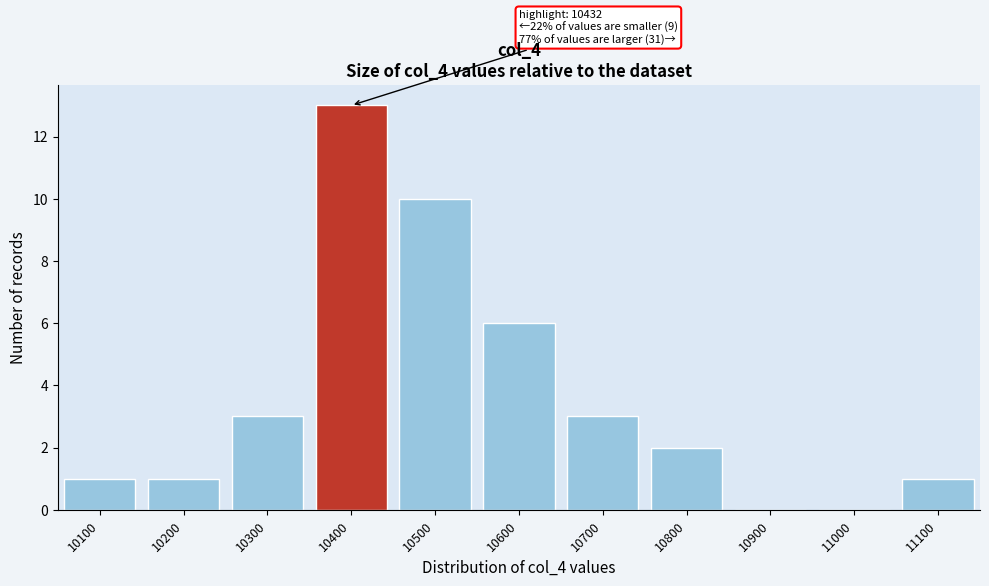

Reading right to left, transcribe all the data shown in this chart.

11100=1	11000=0	10900=0	10800=2	10700=3	10600=6	10500=10	10400=13	10300=3	10200=1	10100=1